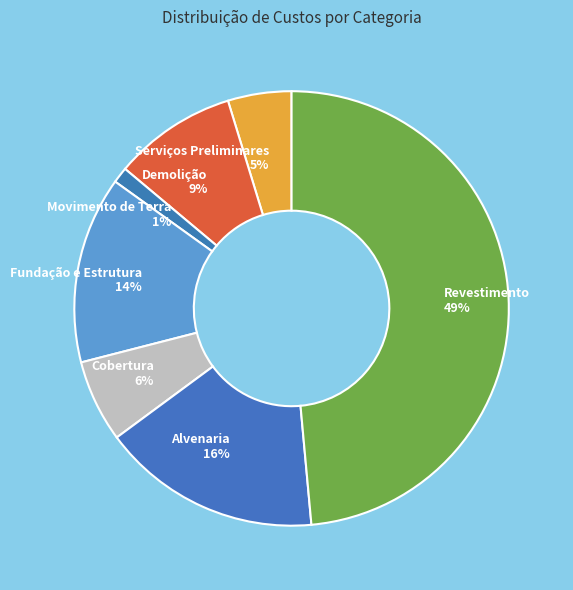

How many slices are in this pie chart?

7